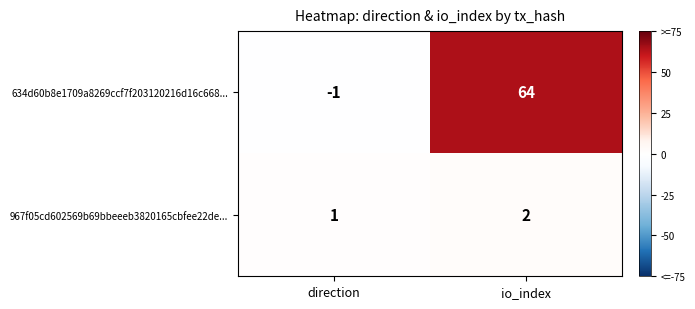

Which series changed the most between direction and io_index?

634d60b8e1709a8269ccf7f203120216d16c668...